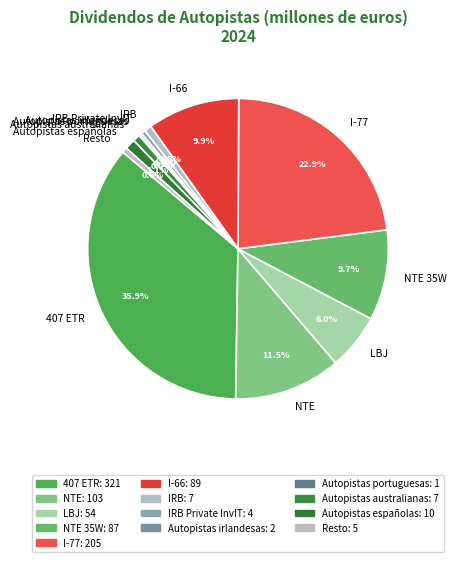

Does Resto represent more than half of the total?

No